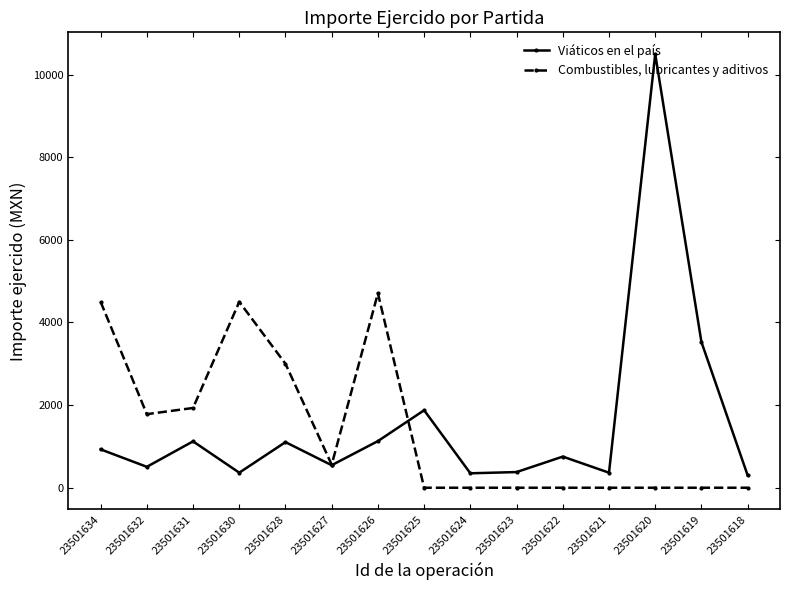

What is the approximate value of Viáticos en el país at 23501626?

1128.5